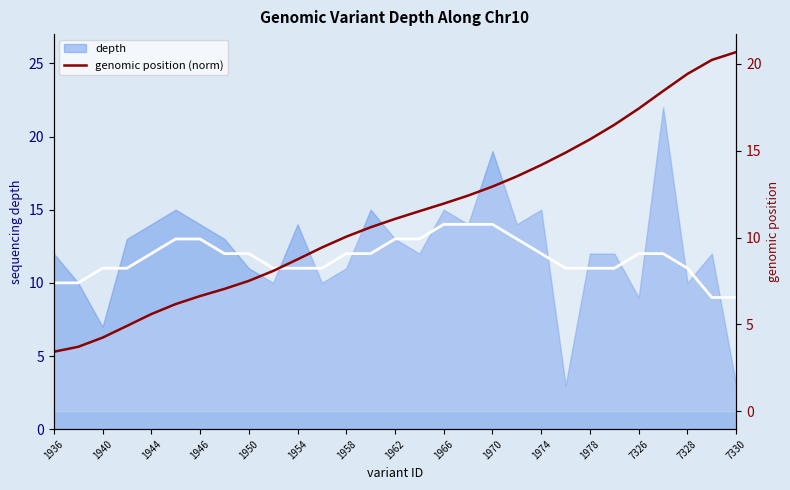

How many categories are shown in the chart?

29